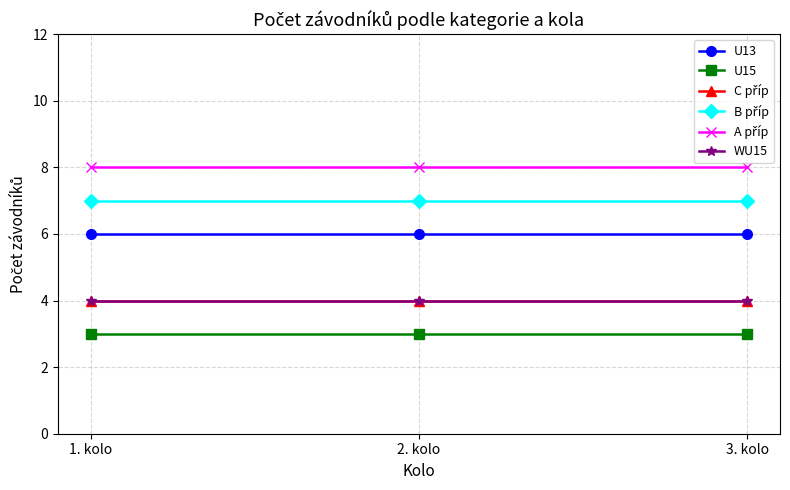

Which series has the widest spread of values?

U13